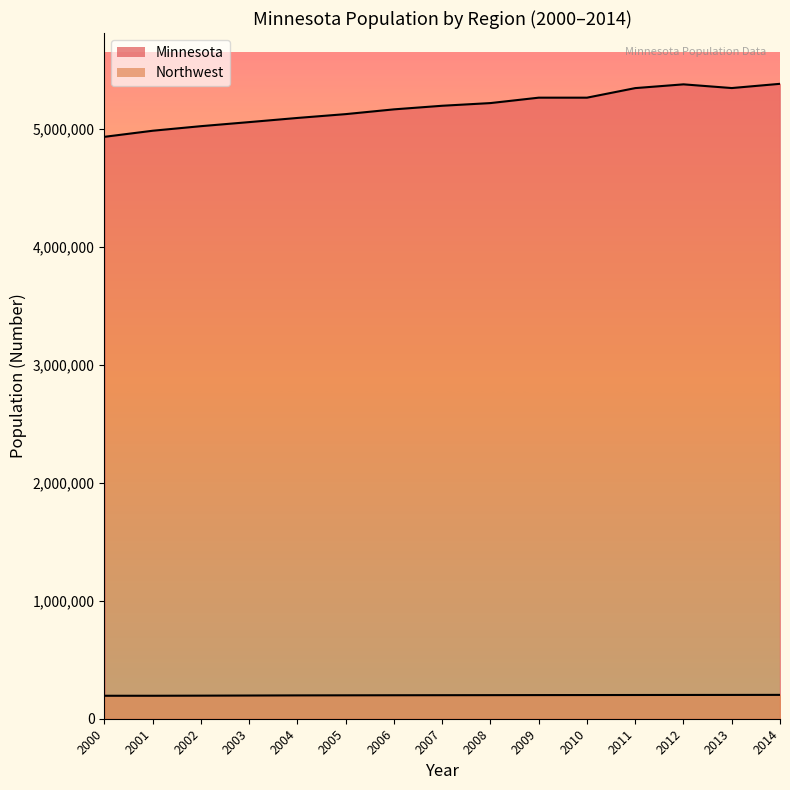

Rank the series by their average value, from lowest to highest.

Northwest, Minnesota